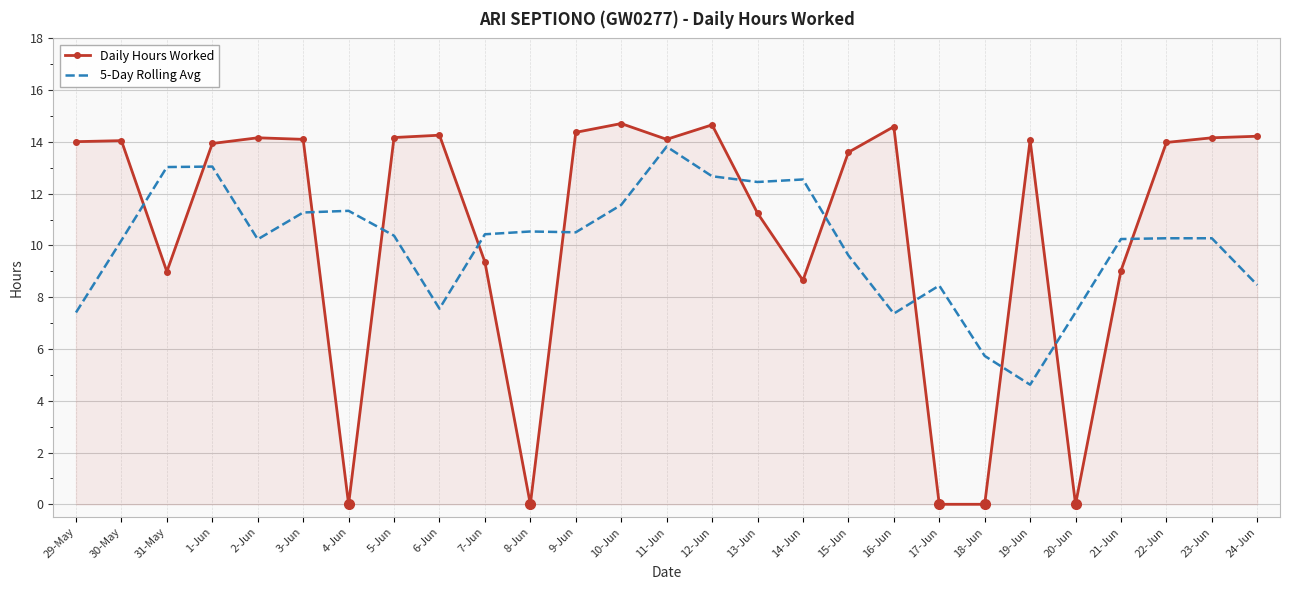

In Daily Hours Worked, how many points are higher than both neighbors (excluding endpoints)?

7